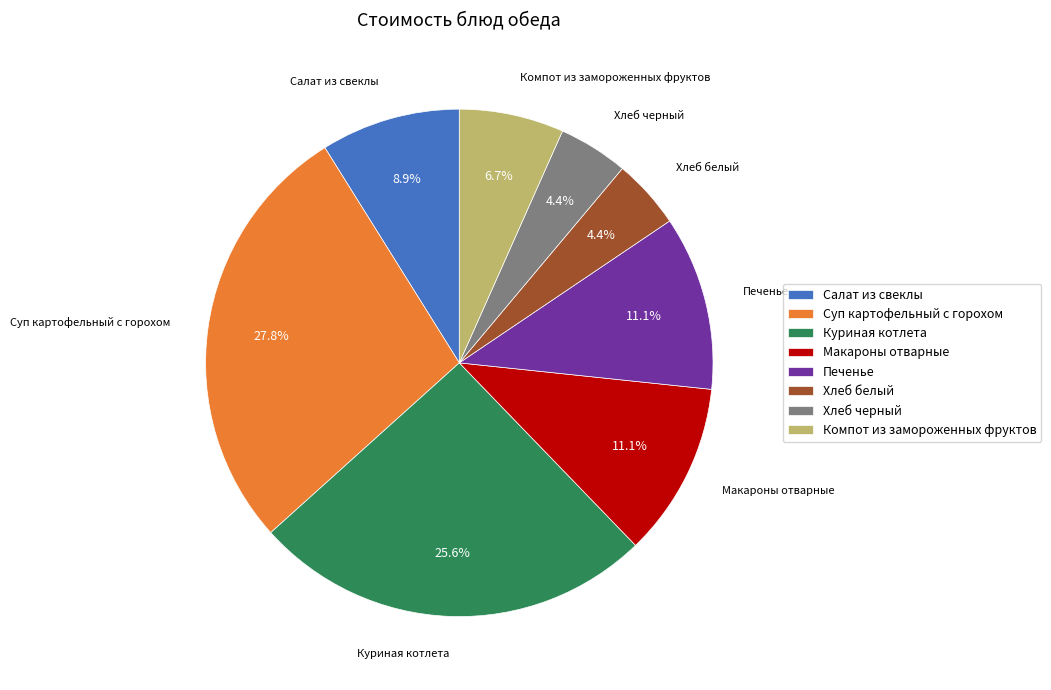

The Компот из замороженных фруктов slice represents 7% of the pie. True or false?

True